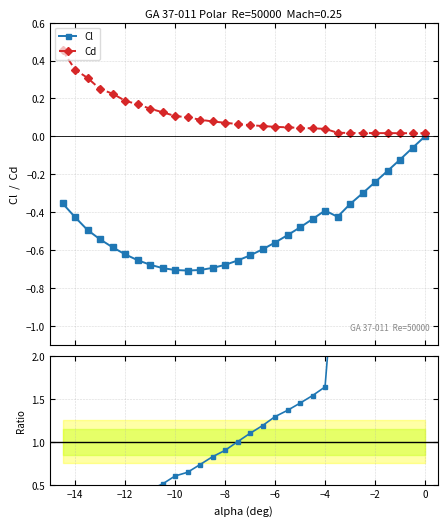

True or false: Cl and Cl / median cross at least once.

False